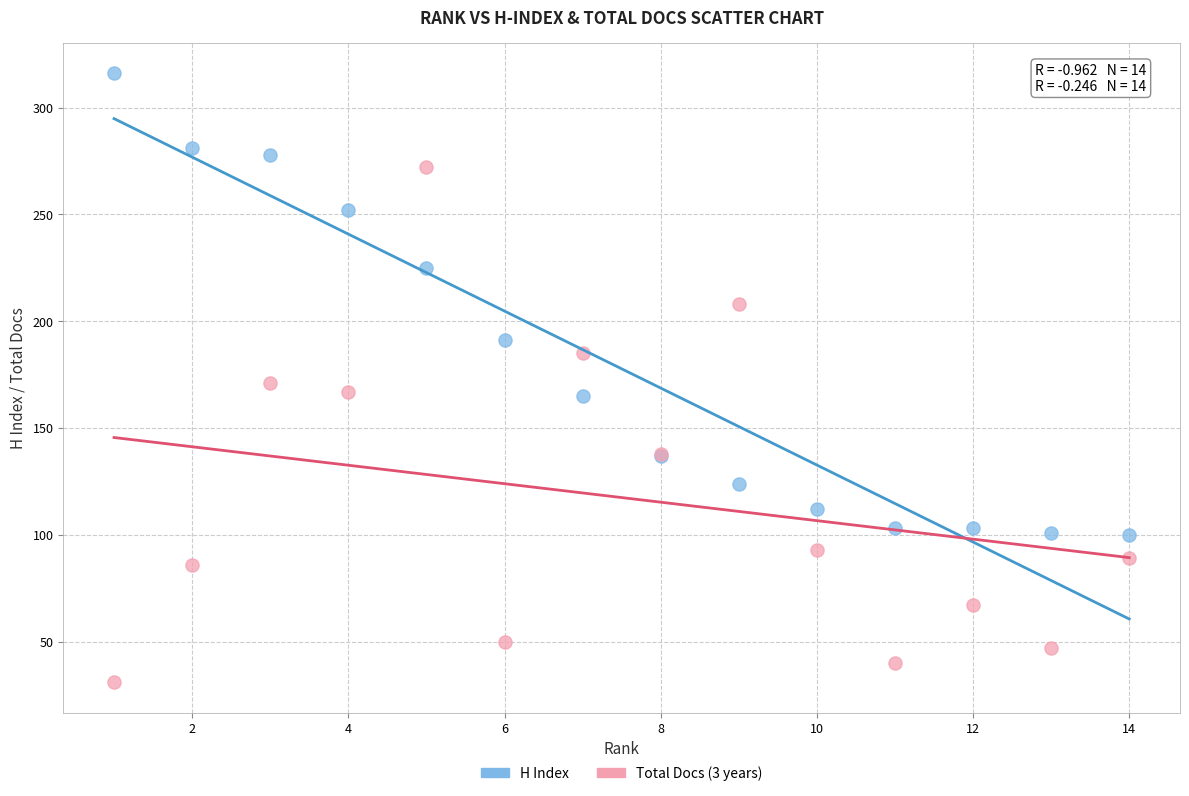

What is the X range (max minus min) for the scatter plot?

13